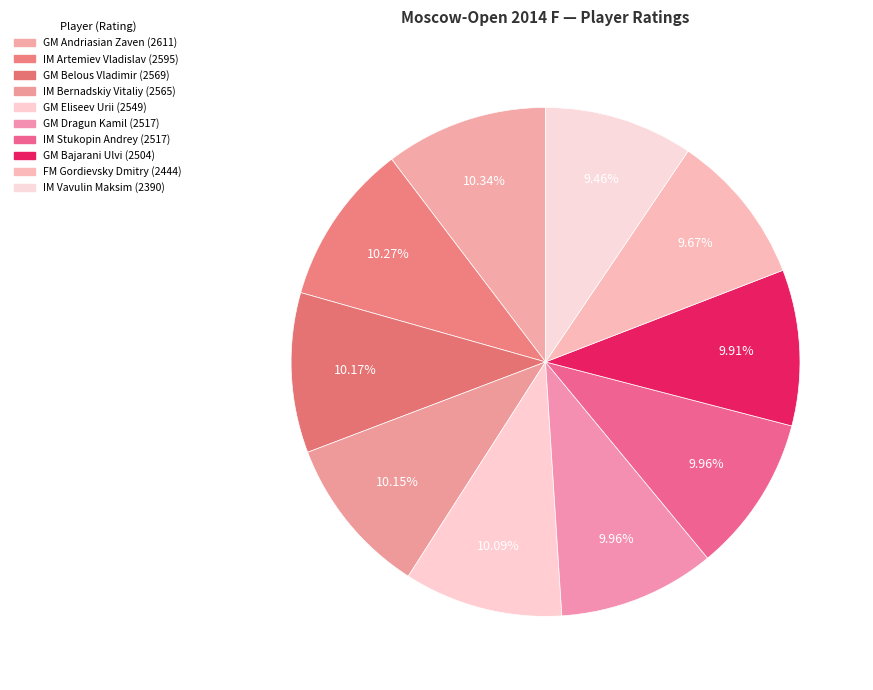

The IM Artemiev Vladislav slice represents 10% of the pie. True or false?

True